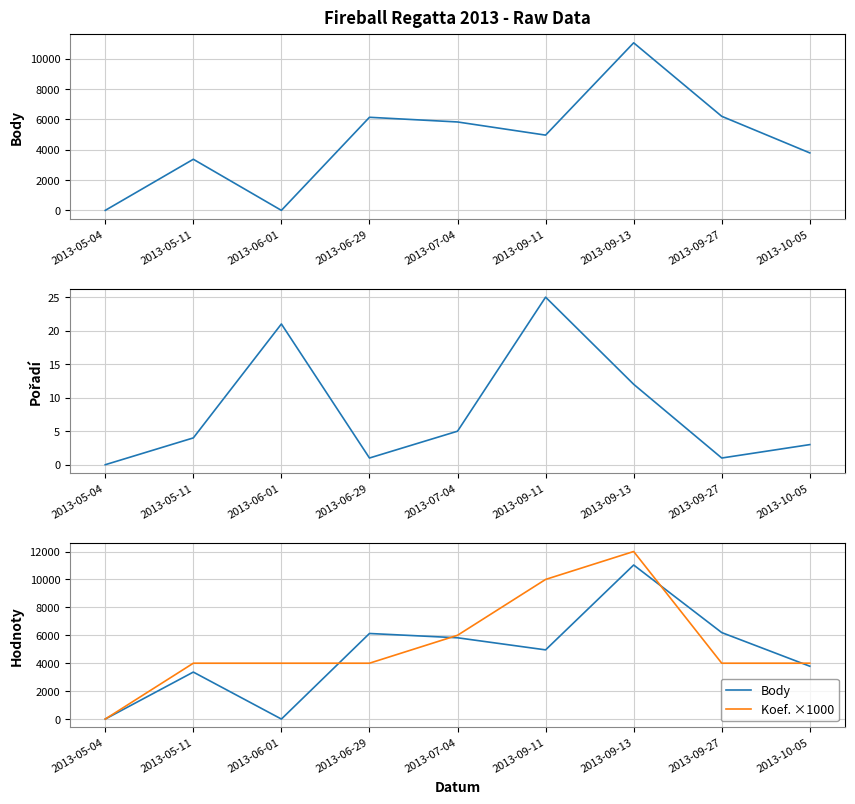

Where does the Pořadí series first go above 4?

2013-06-01